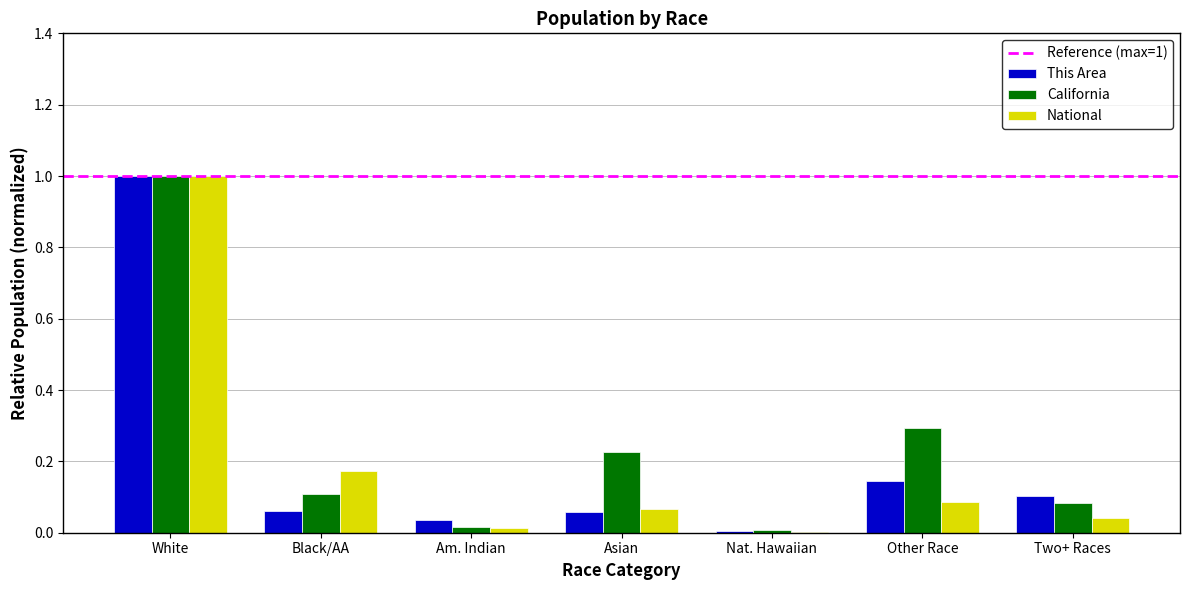

The value of National at Other Race is 0.2. True or false?

False